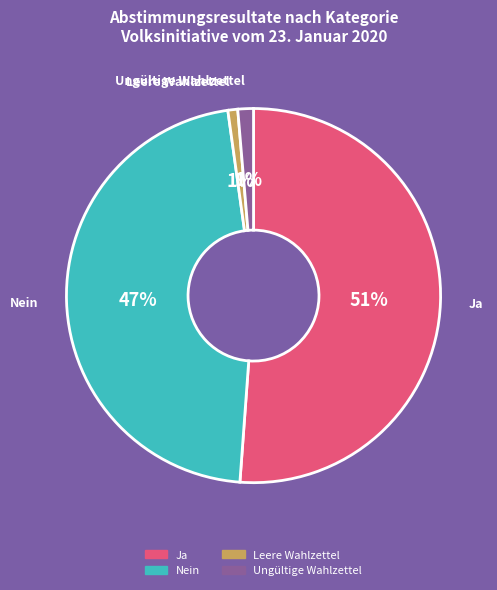

Count the number of slices in the pie.

4